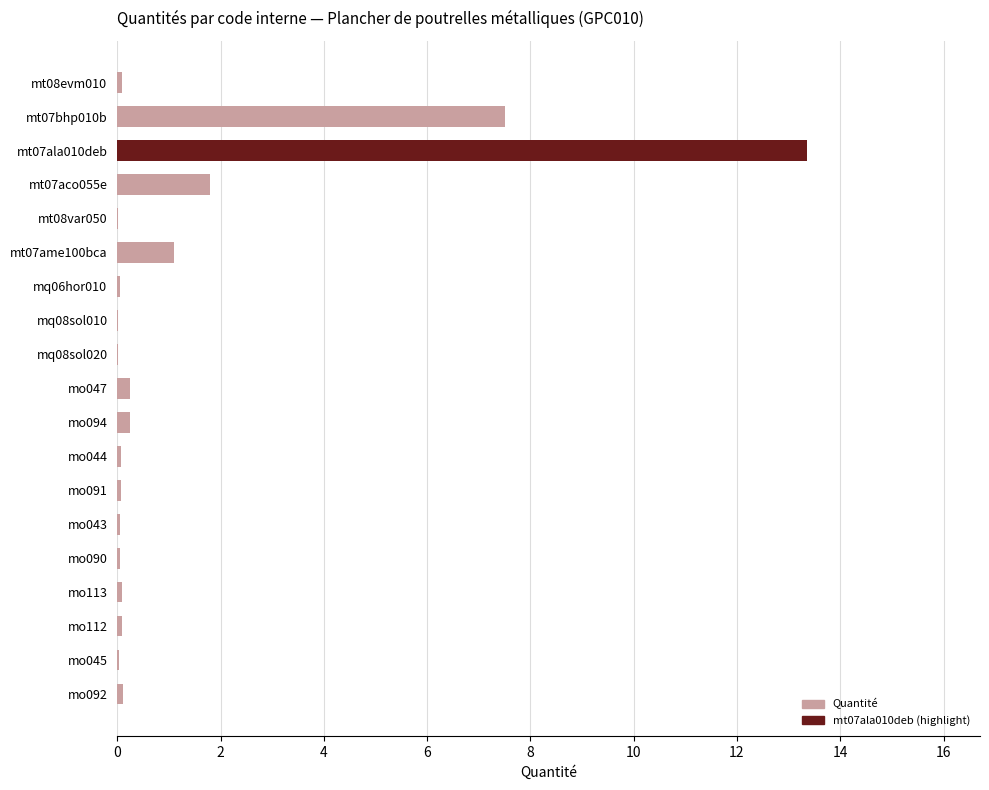

True or false: the data shows 1.1 at mt07ame100bca.

True